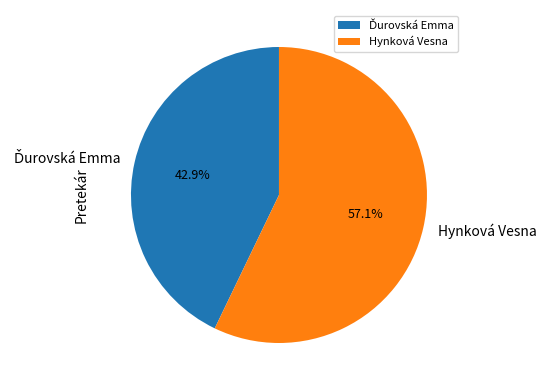

Does any single category account for the majority?

Yes